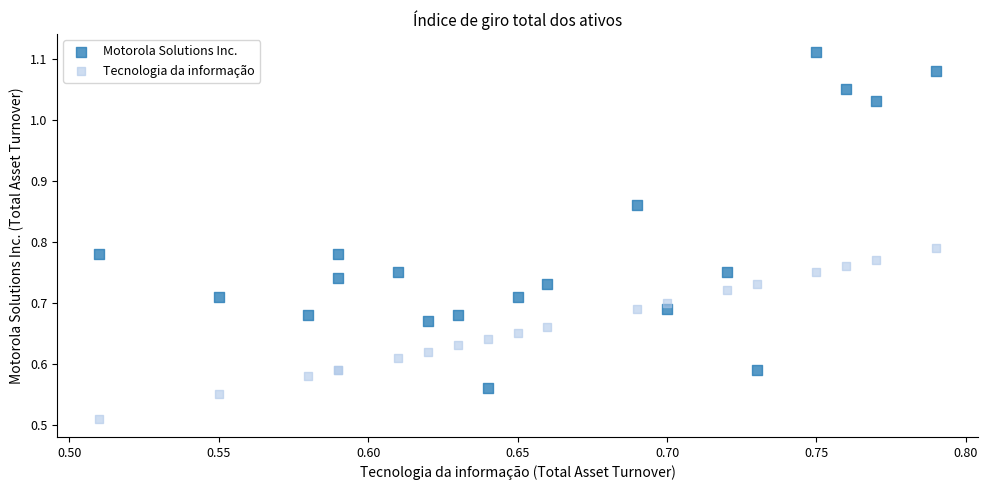

What is the X range (max minus min) for the scatter plot?

0.3